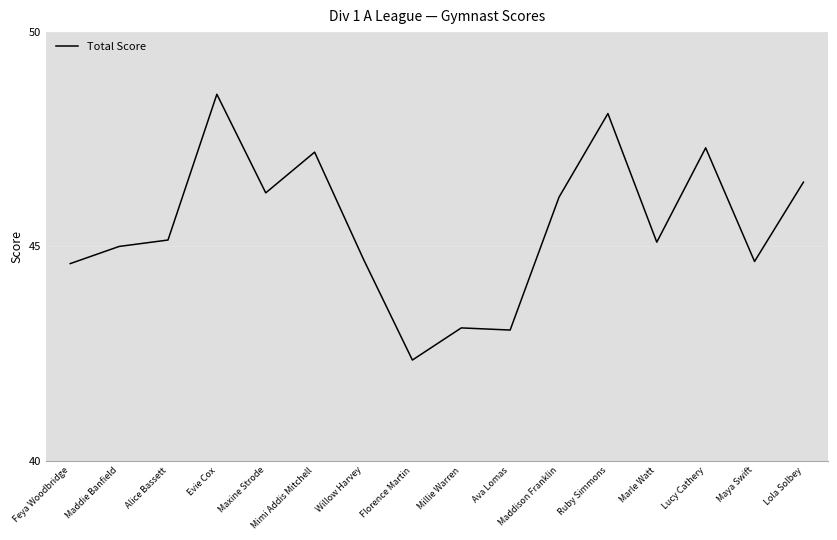

What is the difference between the maximum and minimum values?

6.2